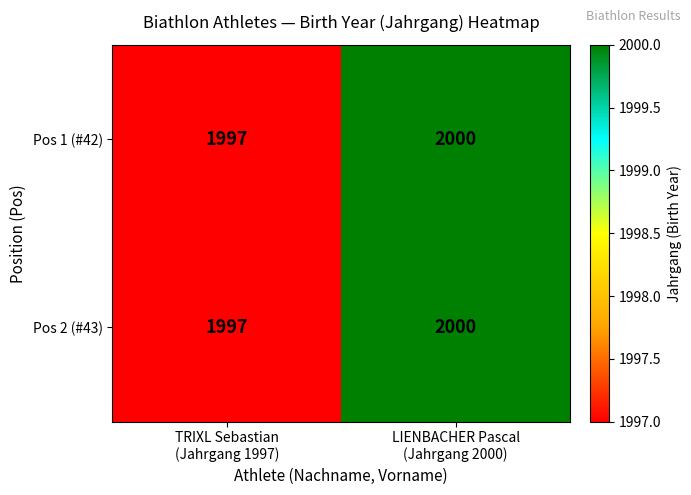

Which category has the lowest value across all series?

TRIXL Sebastian
(Jahrgang 1997)